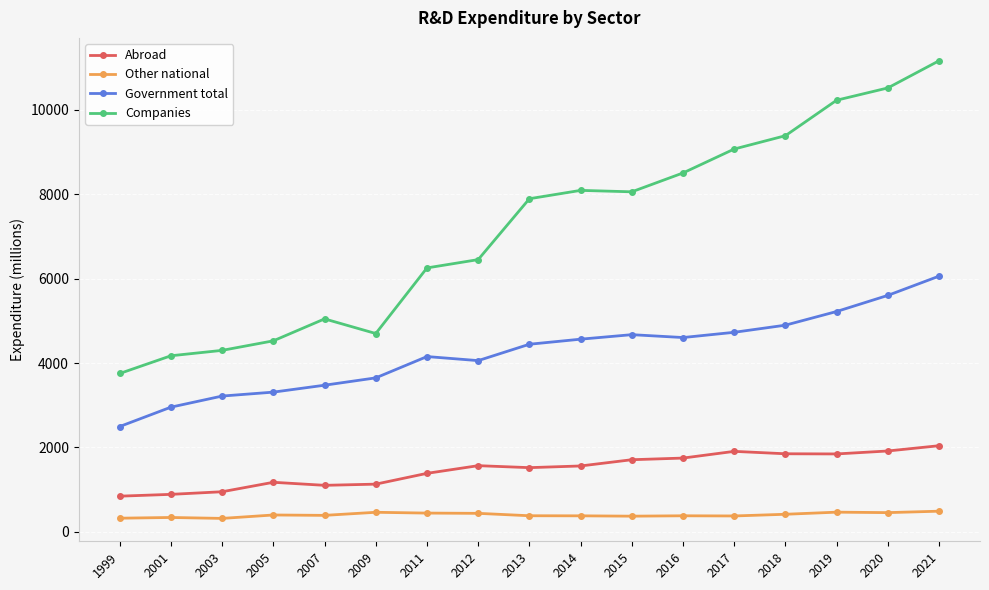

The value of Abroad at 2018 is 1849. True or false?

True